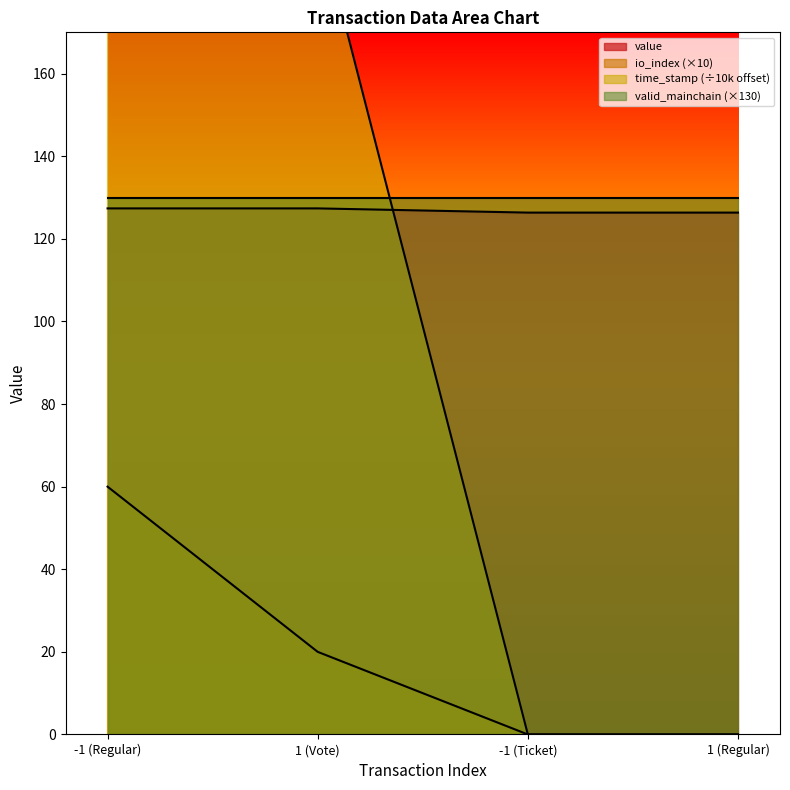

Does the chart display data point markers on the line(s)?

No